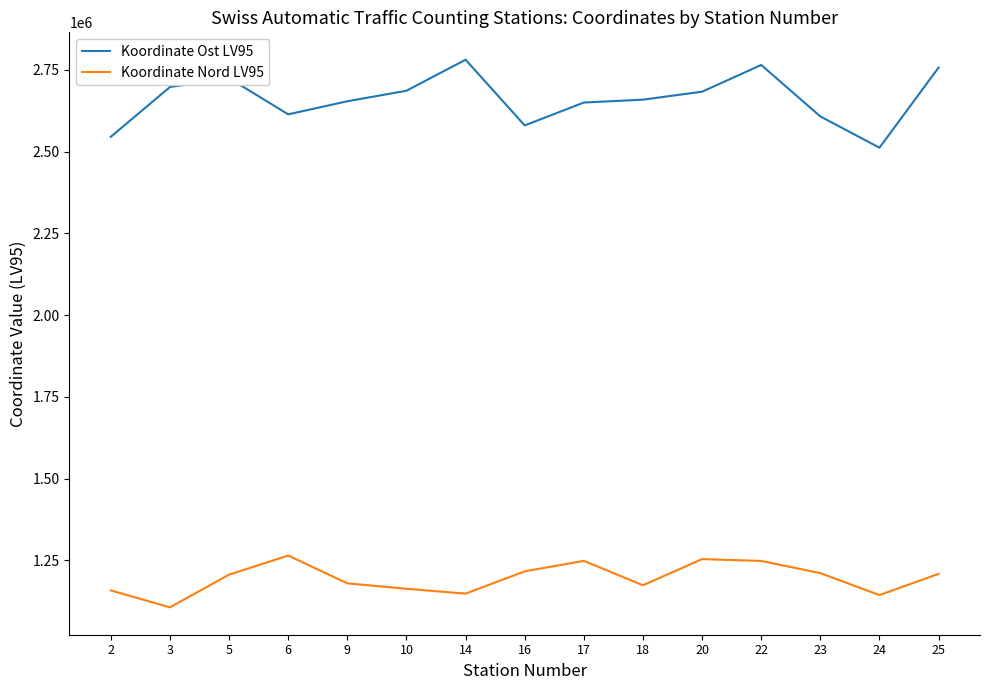

Which series has the largest total across all categories?

Koordinate Ost LV95